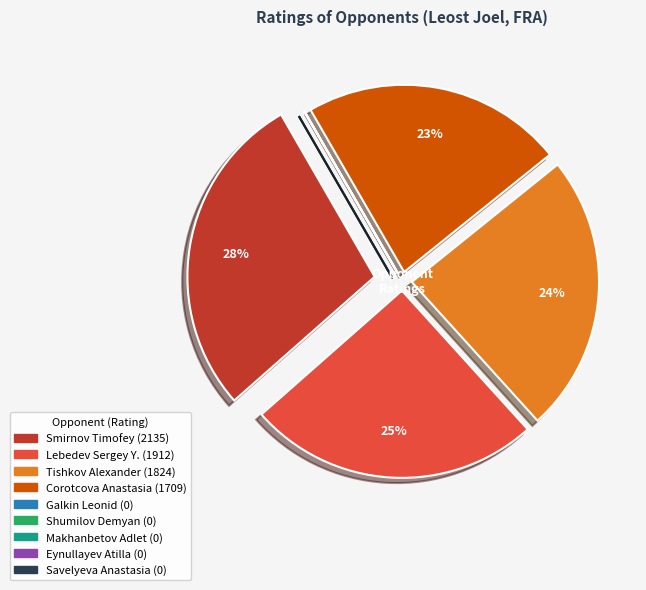

To the nearest percent, what portion does Corotcova Anastasia represent?

23%